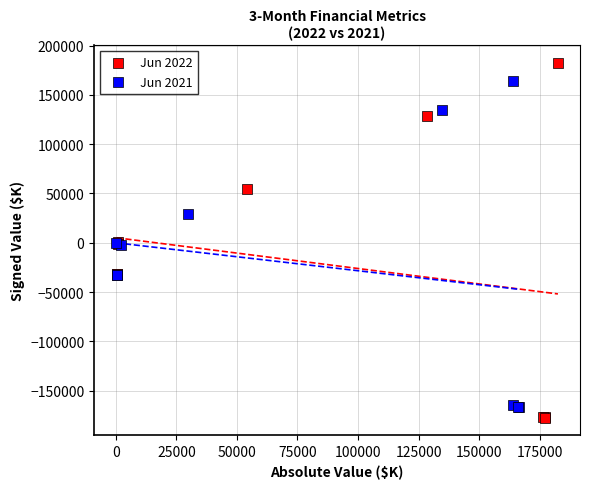

Which series has the largest Y range (max minus min)?

Jun 2022